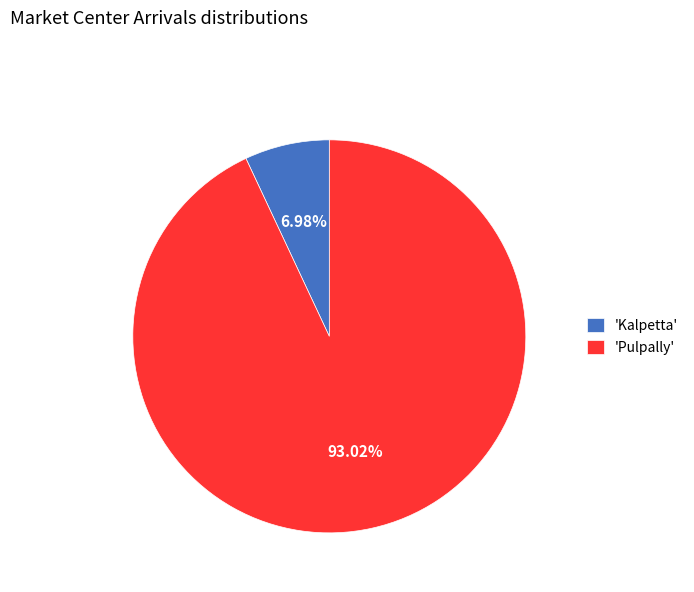

Combined, do 'Kalpetta' and 'Pulpally' account for over 50%?

Yes